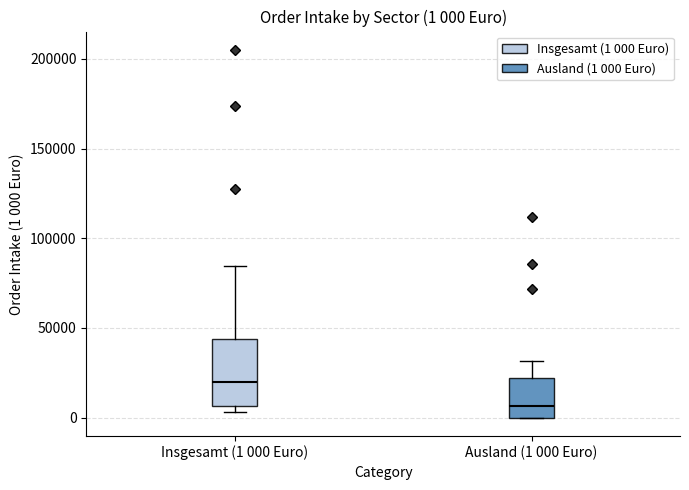

Which box is the tallest, from its lower edge to its upper edge?

Insgesamt (1 000 Euro)